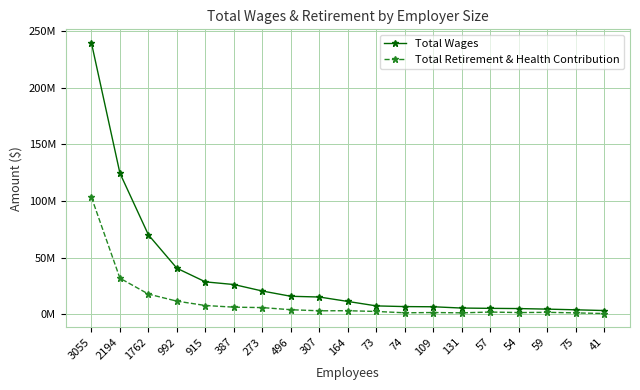

Which category has the lowest value in the Total Wages series?

41